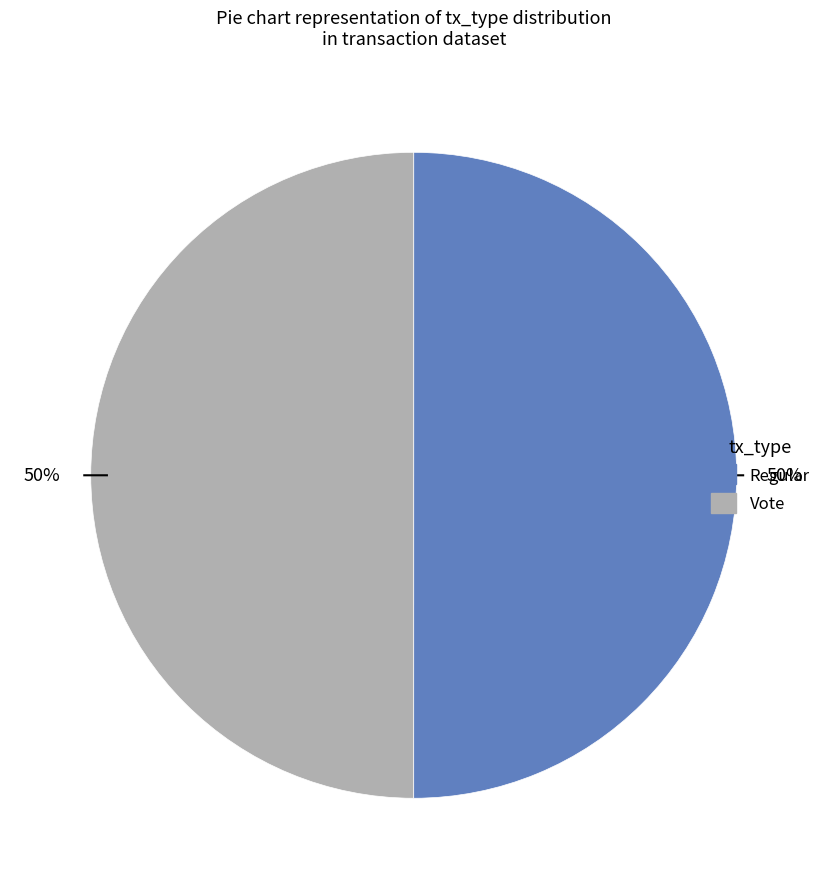

What is the ratio of the value at Regular to the value at Vote?

1.0